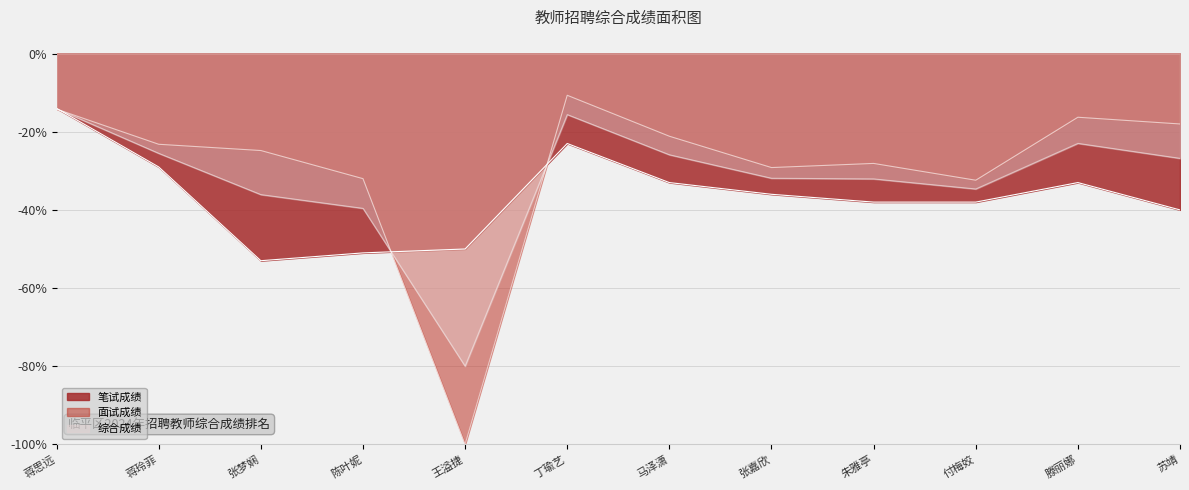

What are all the series names shown in the legend?

笔试成绩, 面试成绩, 综合成绩